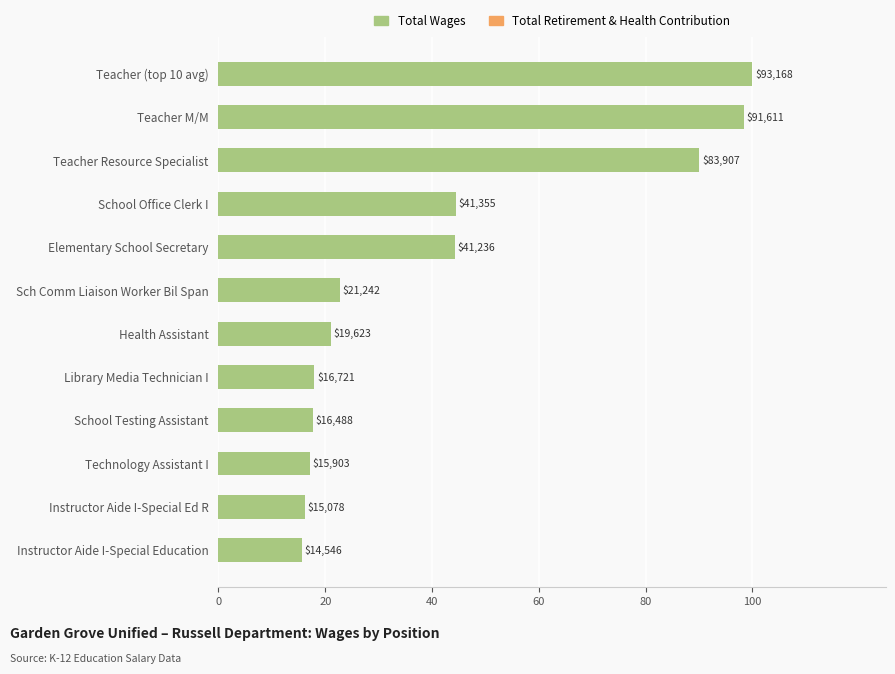

Does the chart contain any negative values?

No